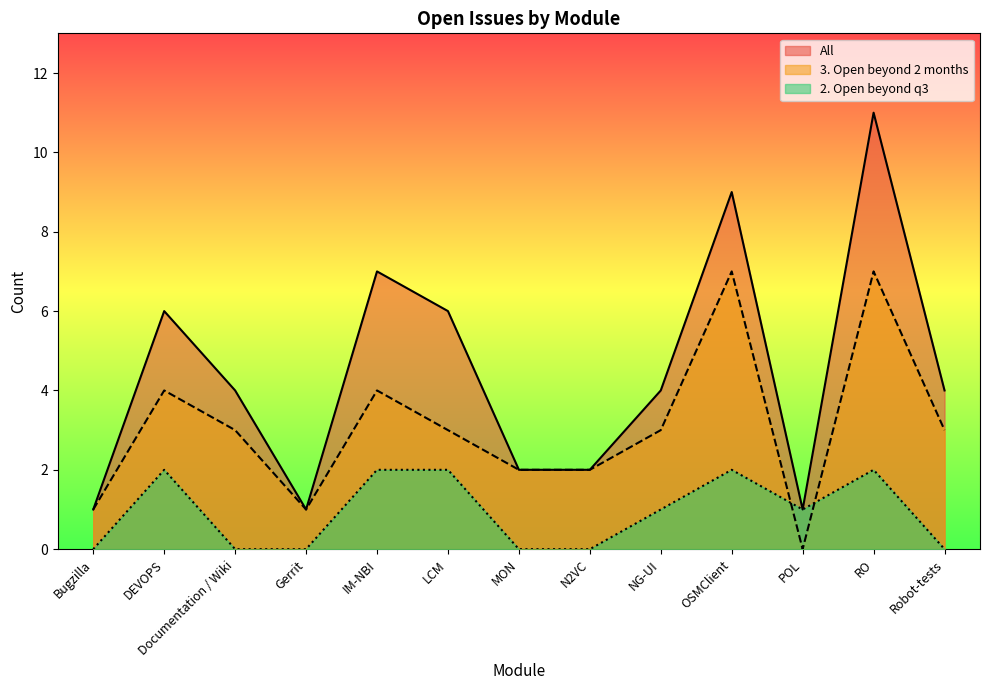

Which series has the largest total across all categories?

All